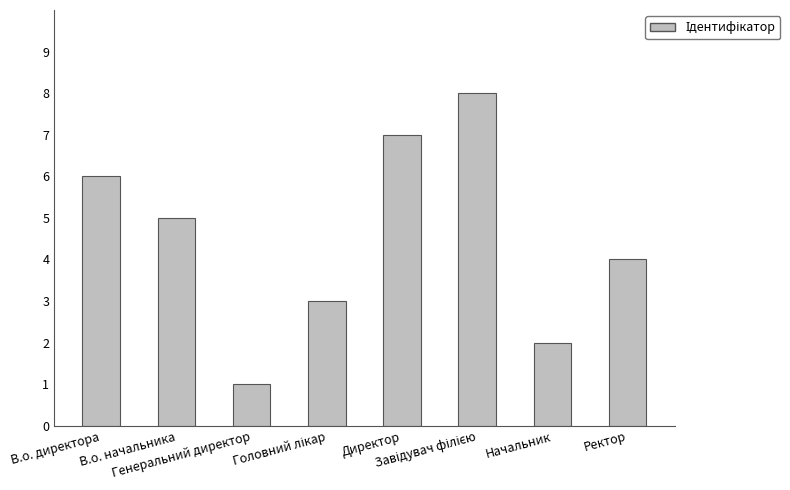

What is the maximum value shown in the chart?

8